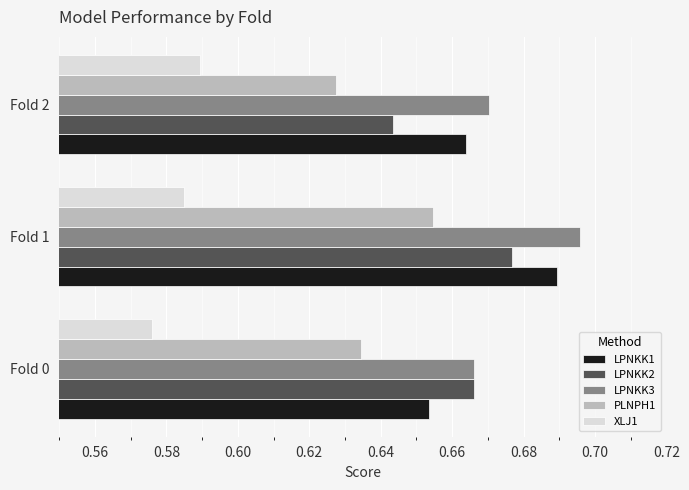

Is it true that LPNKK1 equals 0.3 at Fold 0?

False